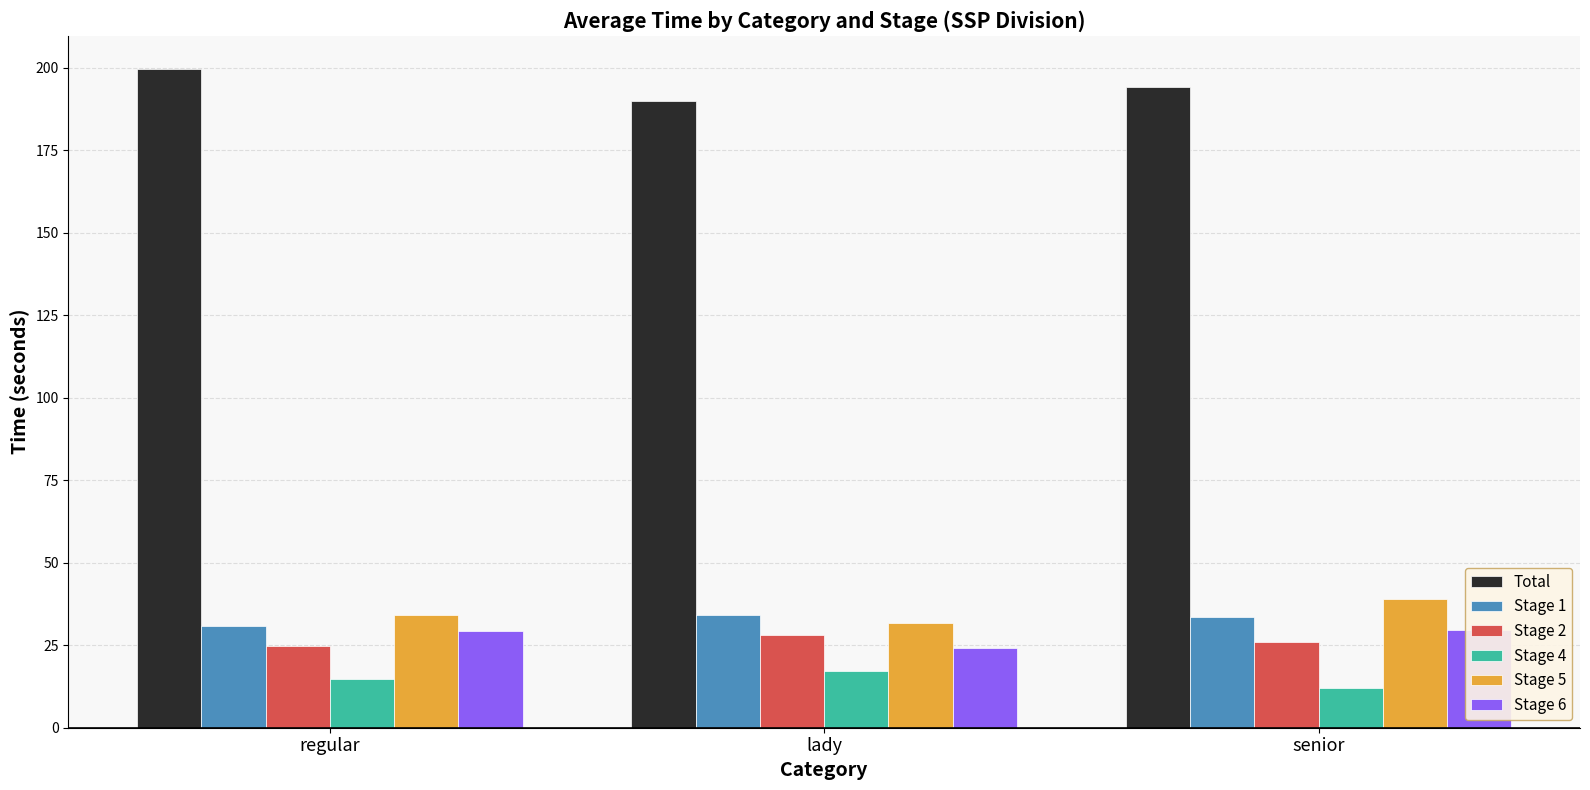

At which label is Stage 4 closest to 14?

regular